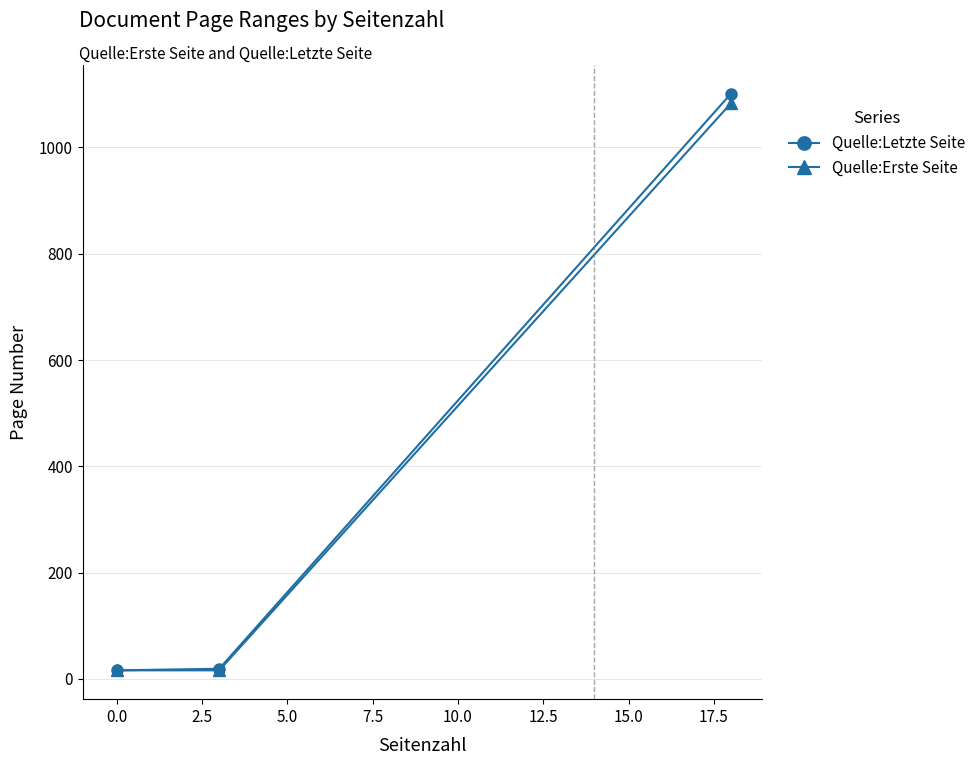

What is the average value of the Quelle:Letzte Seite series?

379